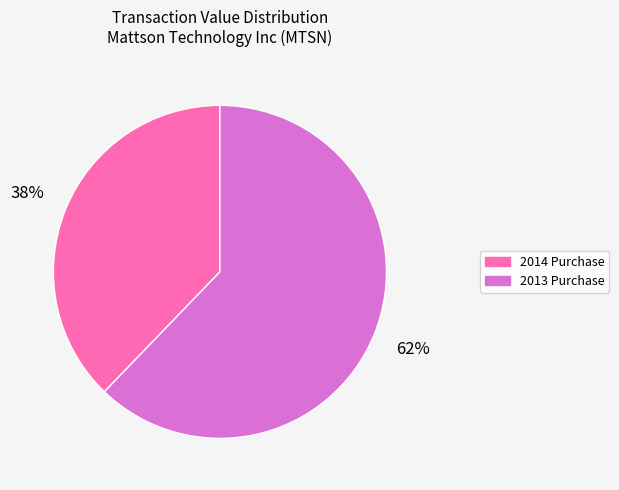

Rank the categories by value from lowest to highest.

2014 Purchase, 2013 Purchase